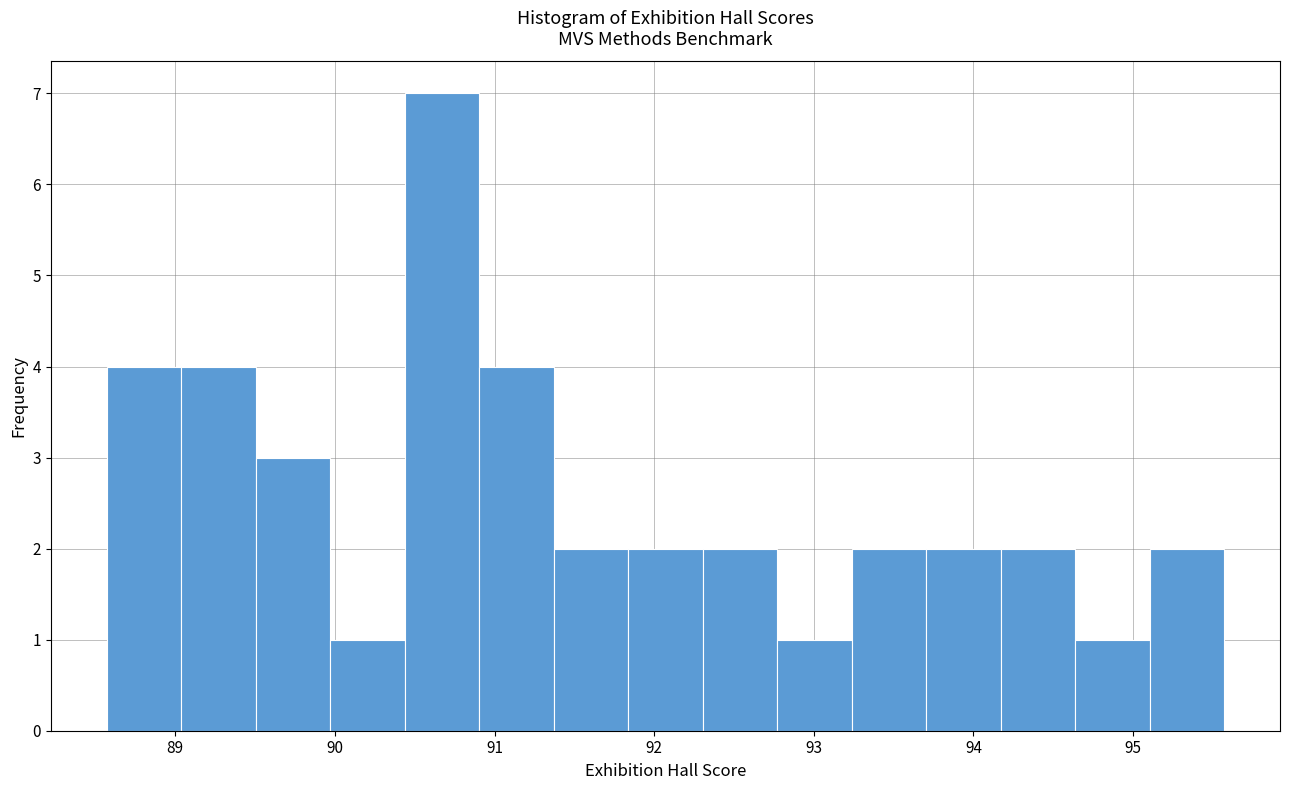

How tall is the bar that spans 89.0 to 89.5 on the x-axis? Neither the bar edges nor the heights are printed on the chart, so give them approximately, as read against the axes.

4